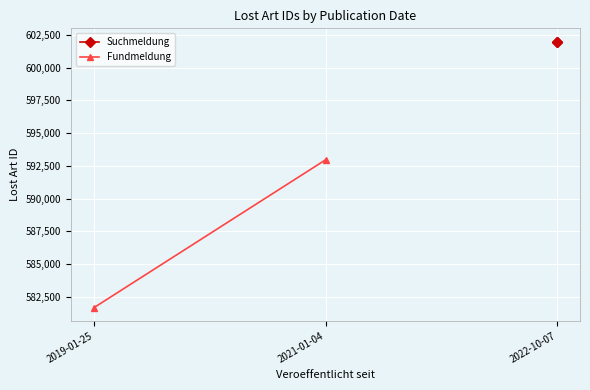

What are all the series names shown in the legend?

Suchmeldung, Fundmeldung